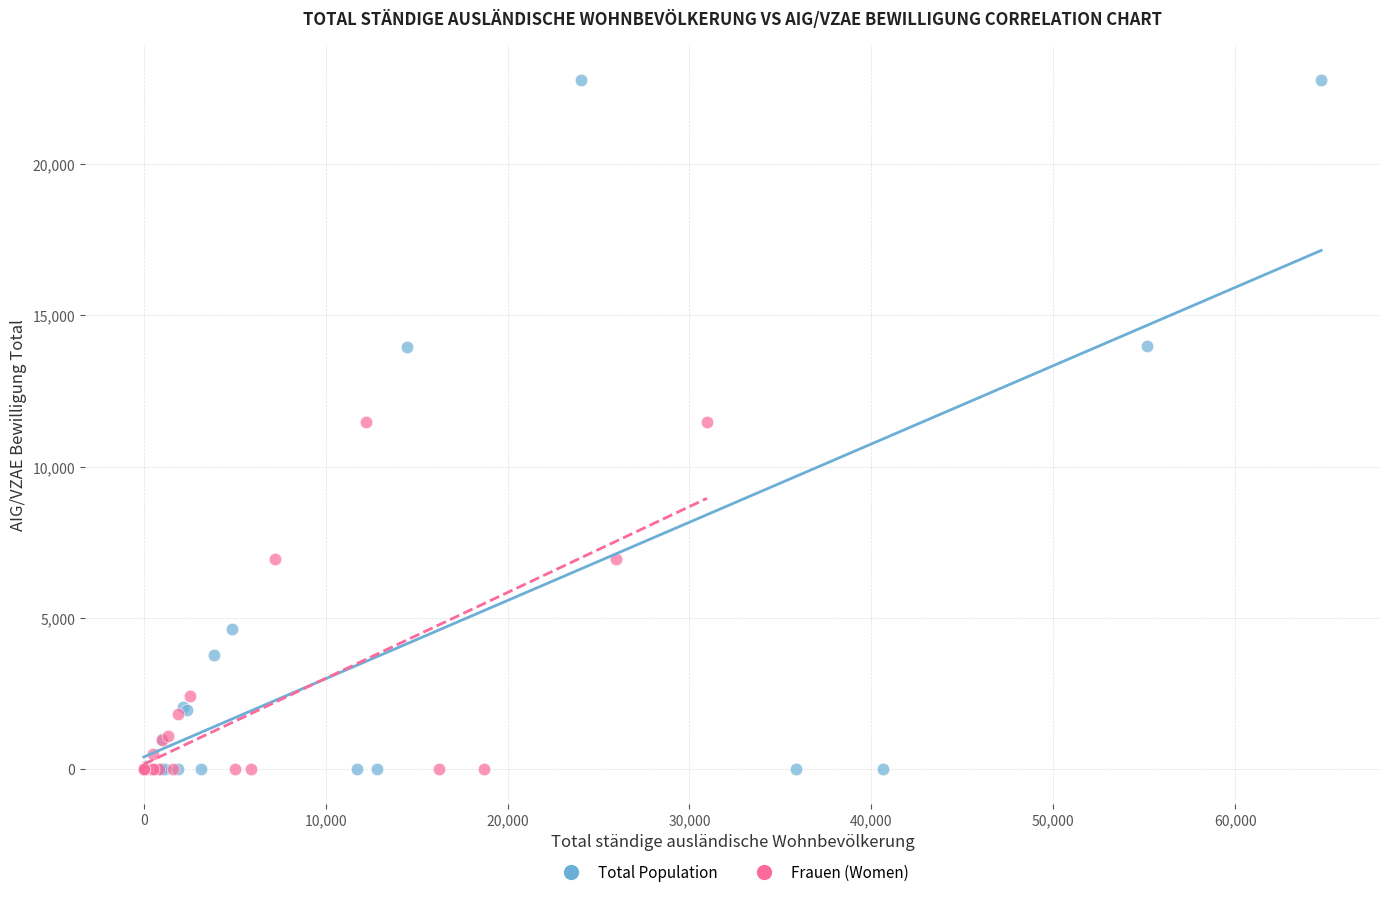

Which series contains the highest Y value?

Total Population